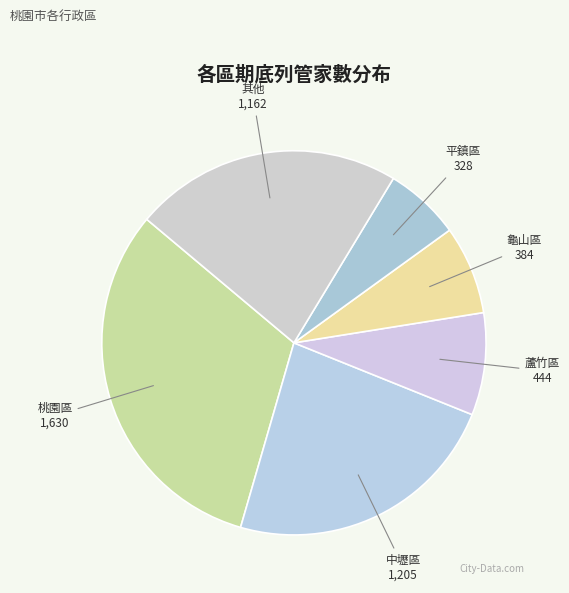

Which slice is the largest?

桃園區